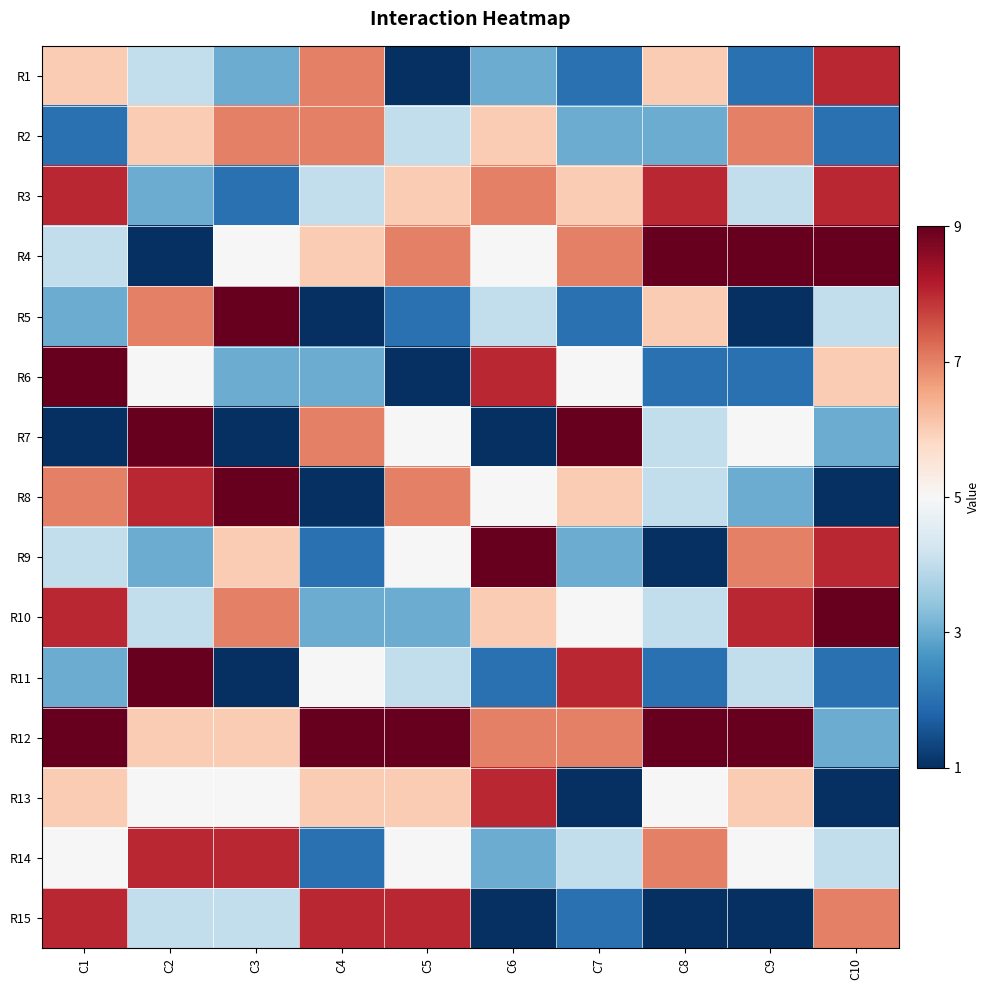

Between C8 and C6, which is larger?

C8